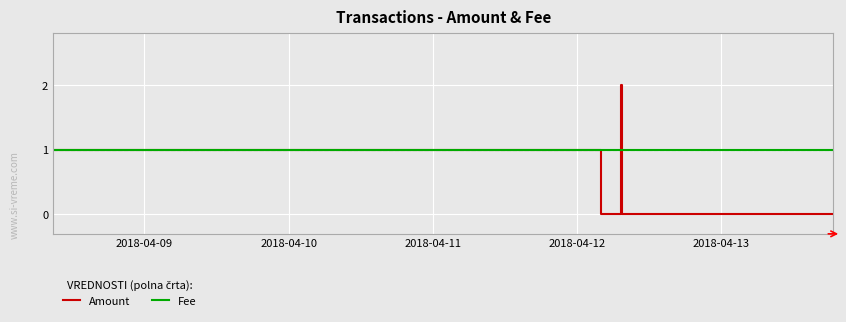

Which series has the widest spread of values?

Amount